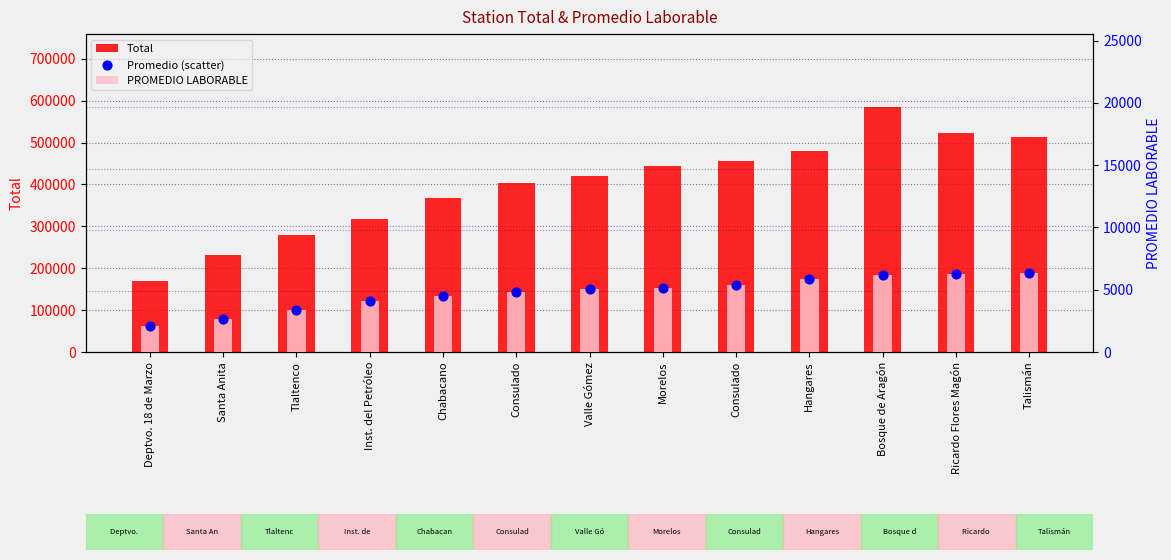

Which series has the largest total across all categories?

Total